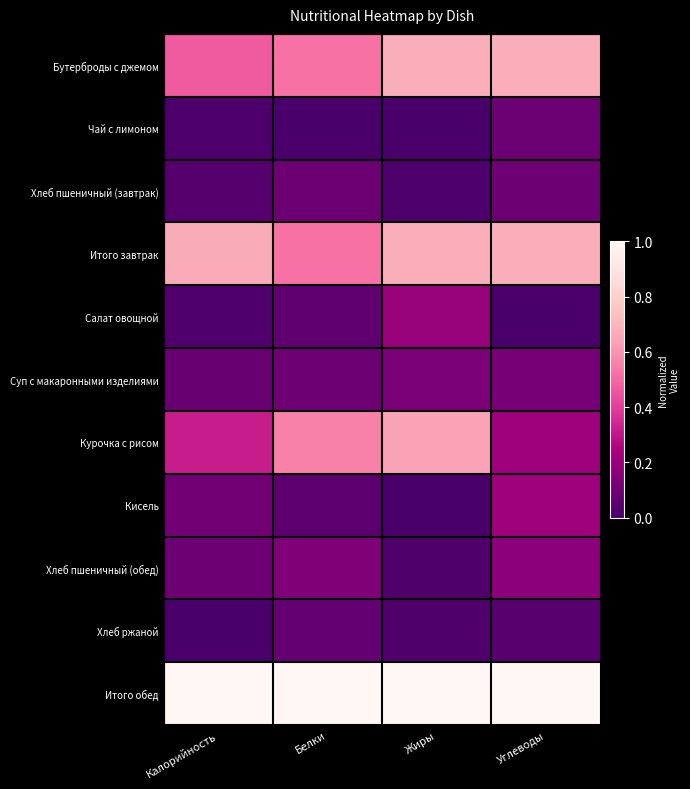

Which has a higher value, Калорийность or Белки?

Белки